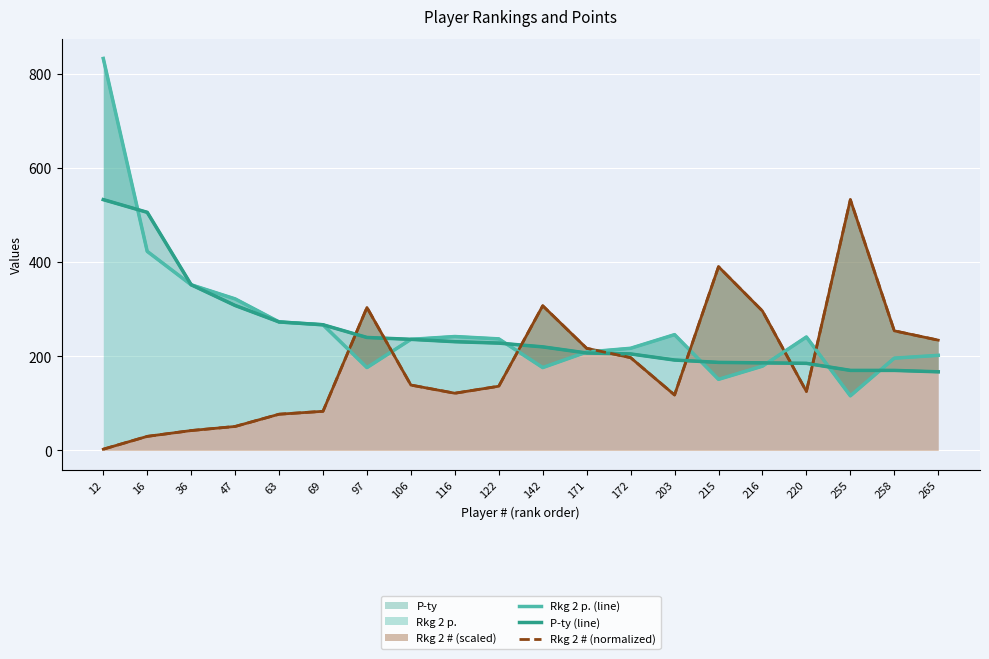

What is the difference between the Rkg 2 # (normalized) values at 142 and 220?

182.2